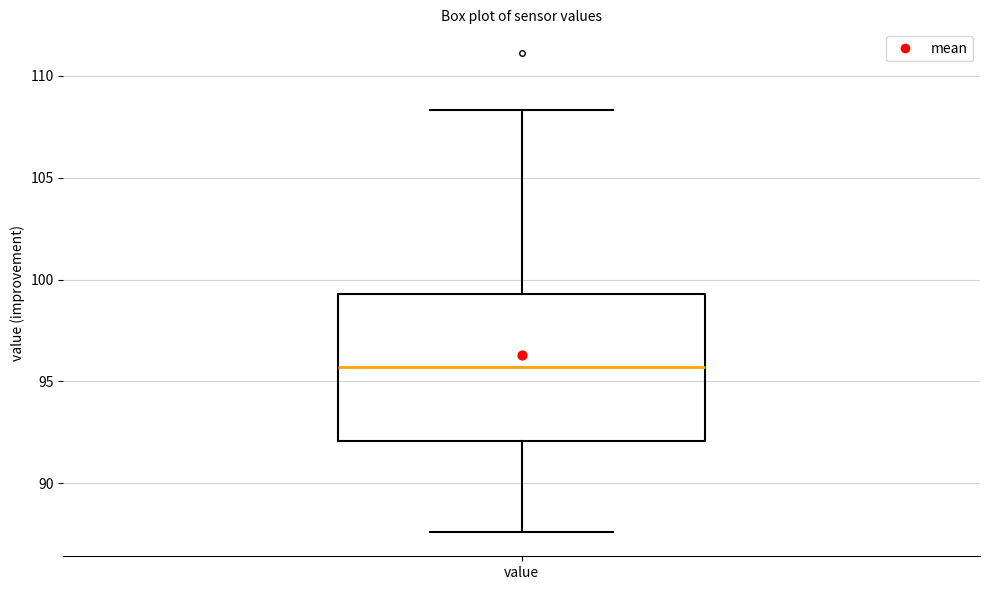

Where does the lower whisker of the box for value end on the y-axis? The values are not printed on the chart, so give them approximately, as read against the axis.

87.5